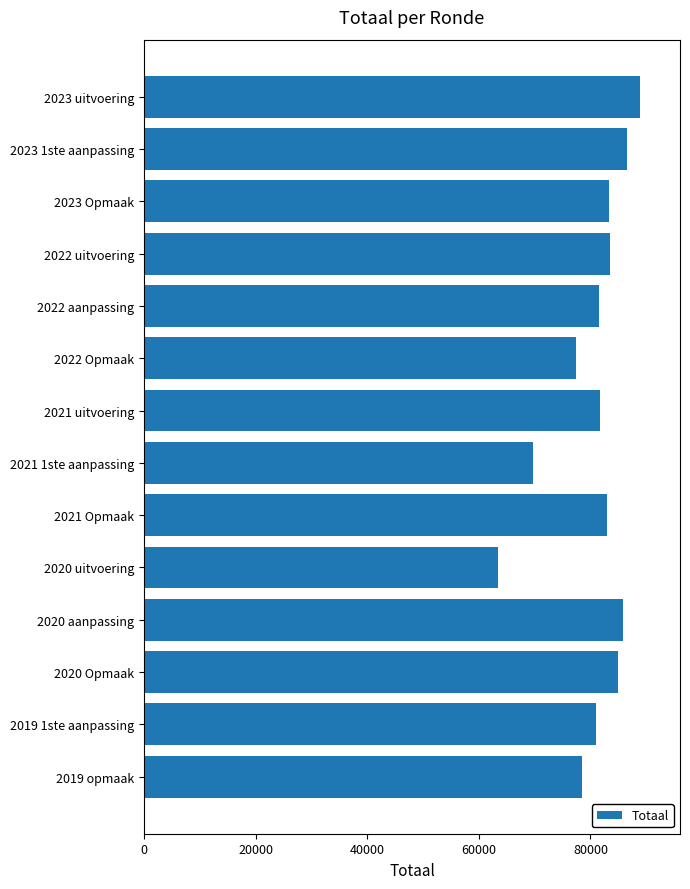

What is the change in value from 2022 aanpassing to 2020 uitvoering?

-18122